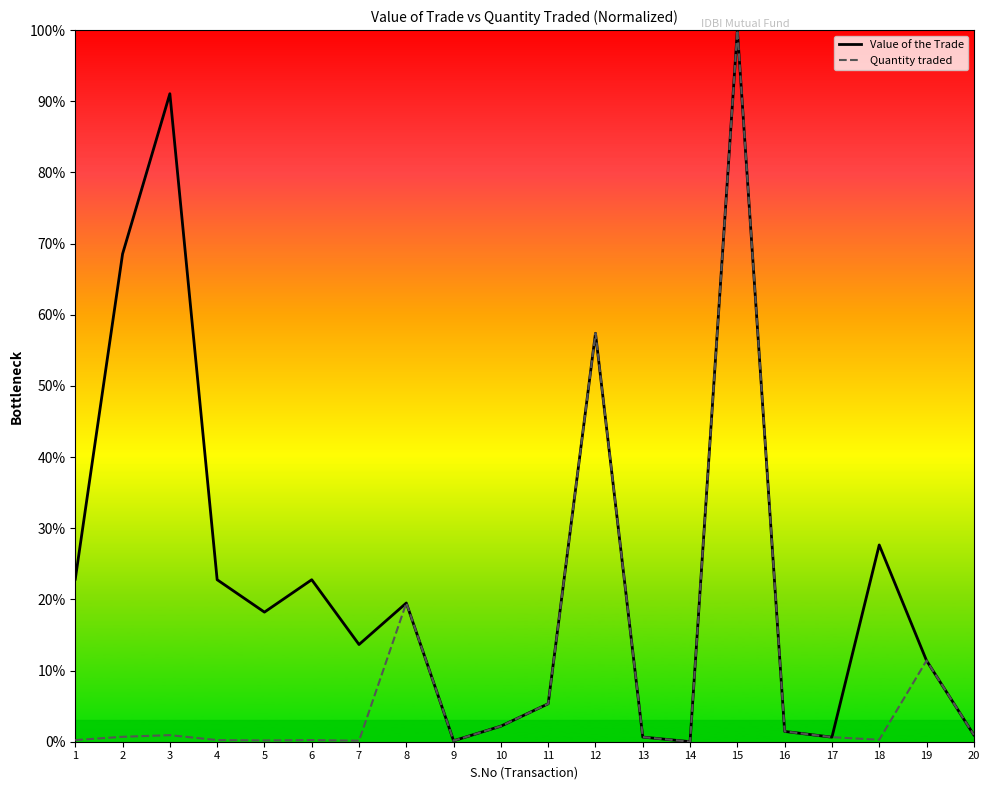

What are all the series names shown in the legend?

Value of the Trade, Quantity traded